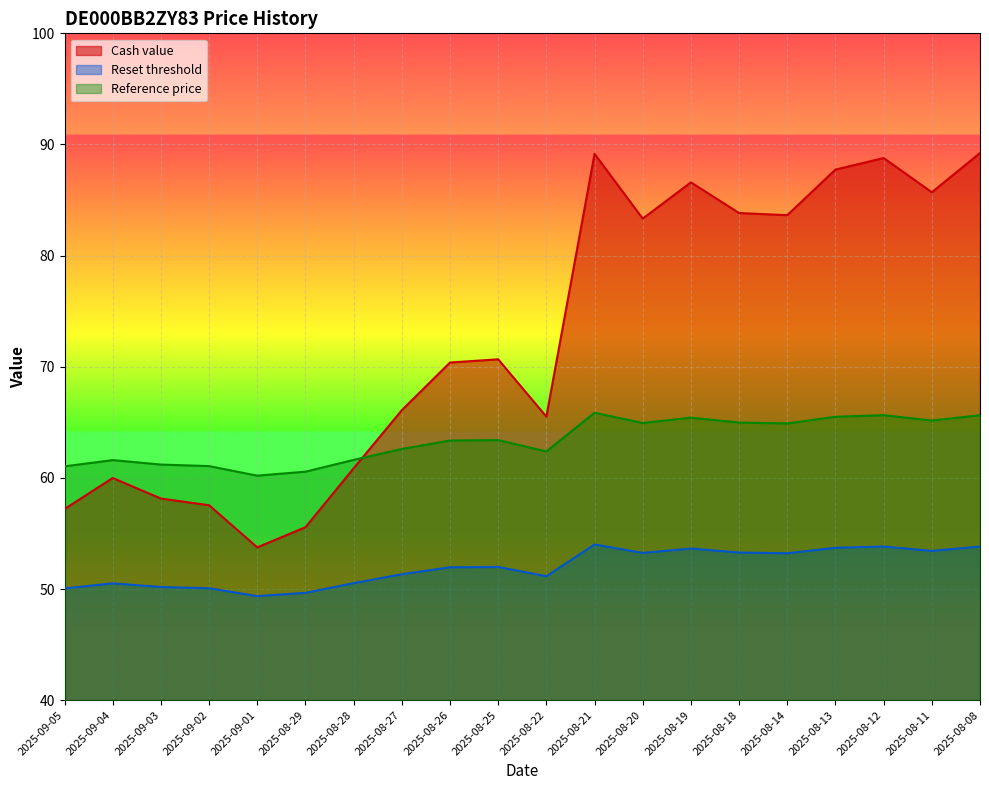

List the labels in order of Cash value value, largest first.

2025-08-08, 2025-08-21, 2025-08-12, 2025-08-13, 2025-08-19, 2025-08-11, 2025-08-18, 2025-08-14, 2025-08-20, 2025-08-25, 2025-08-26, 2025-08-27, 2025-08-22, 2025-08-28, 2025-09-04, 2025-09-03, 2025-09-02, 2025-09-05, 2025-08-29, 2025-09-01